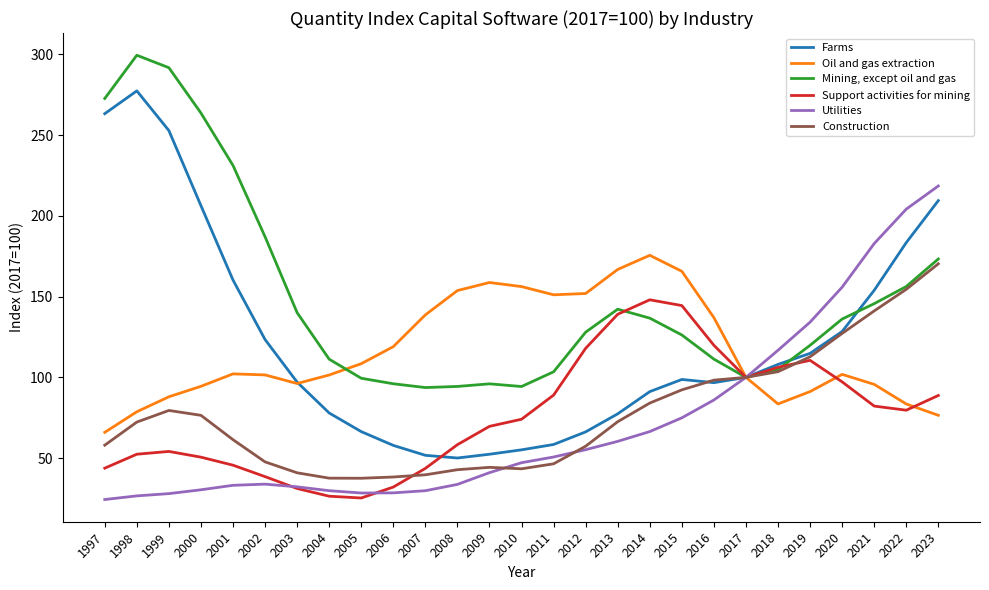

What is the difference between the Mining, except oil and gas values at 2015 and 2012?

1.7